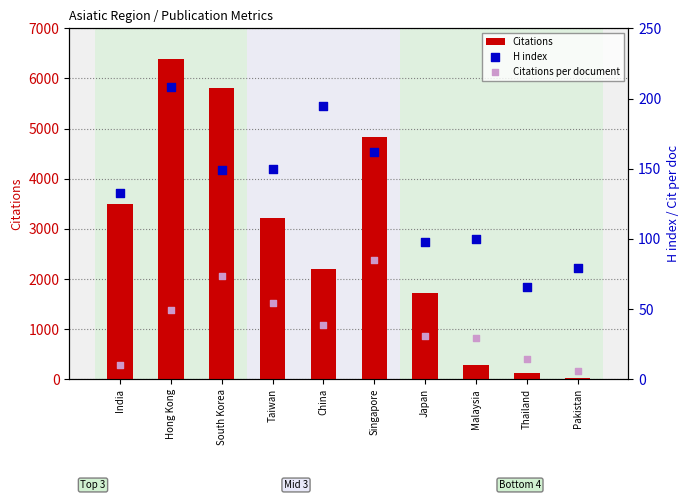

At which category is the sum across all series the highest?

Hong Kong